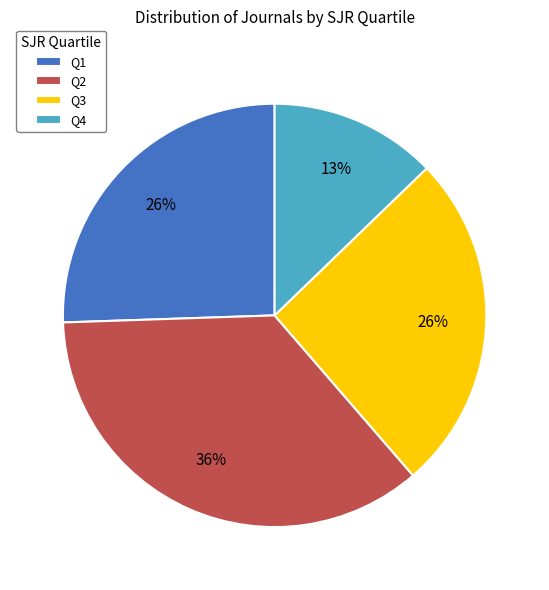

Combined, do Q4 and Q3 account for over 50%?

No